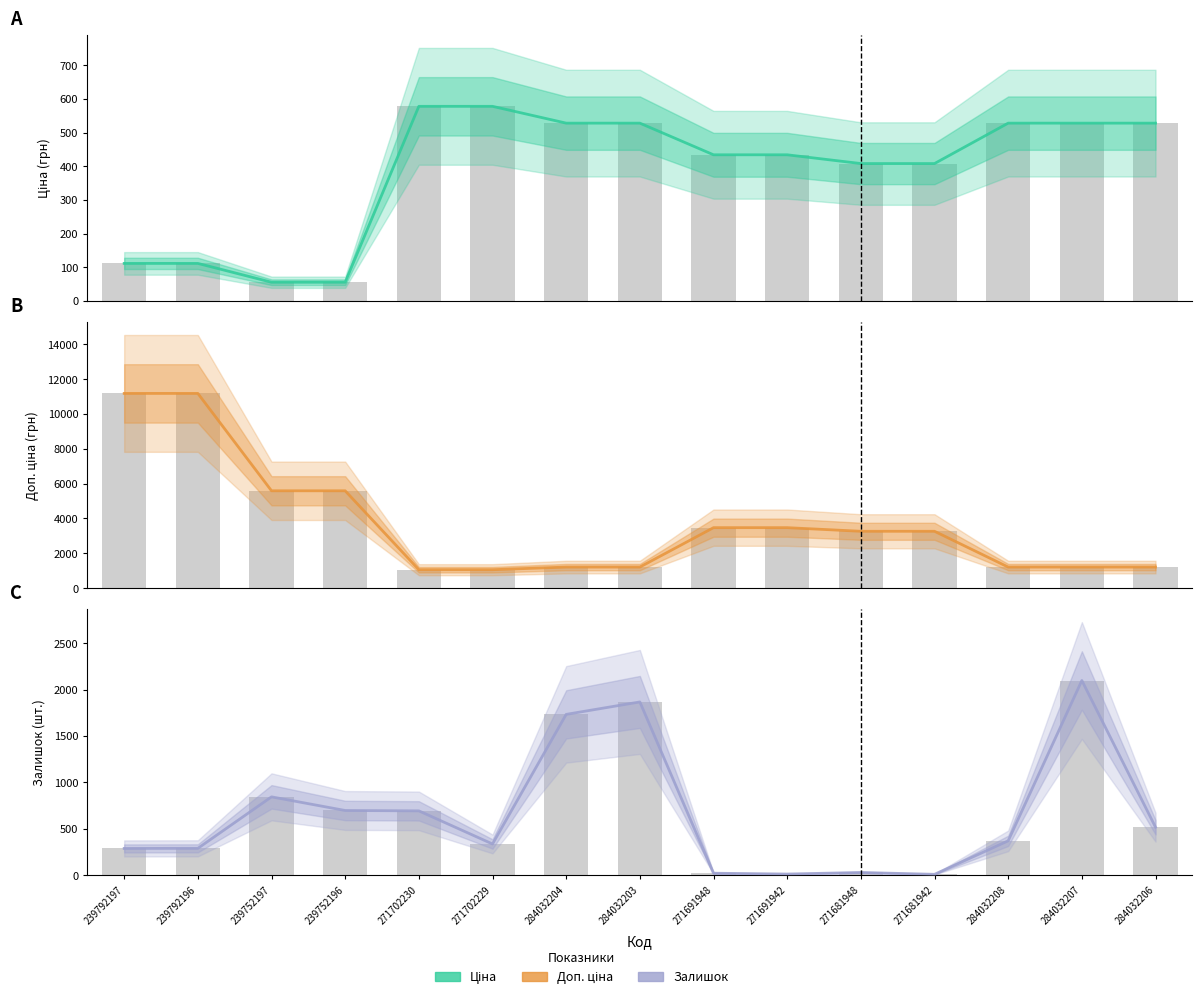

At which category does the chart reach its minimum across all series?

271681942